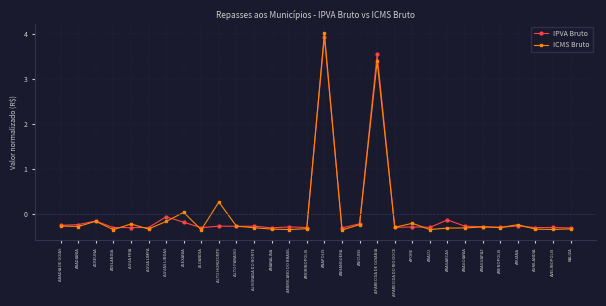

At how many categories does at least one series exceed 0?

4